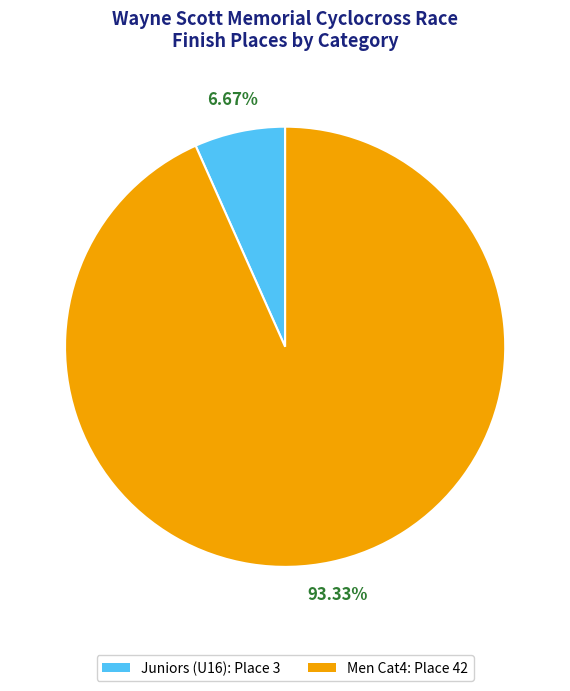

Is the sum of Men Cat4 and Juniors (U16) greater than half?

Yes